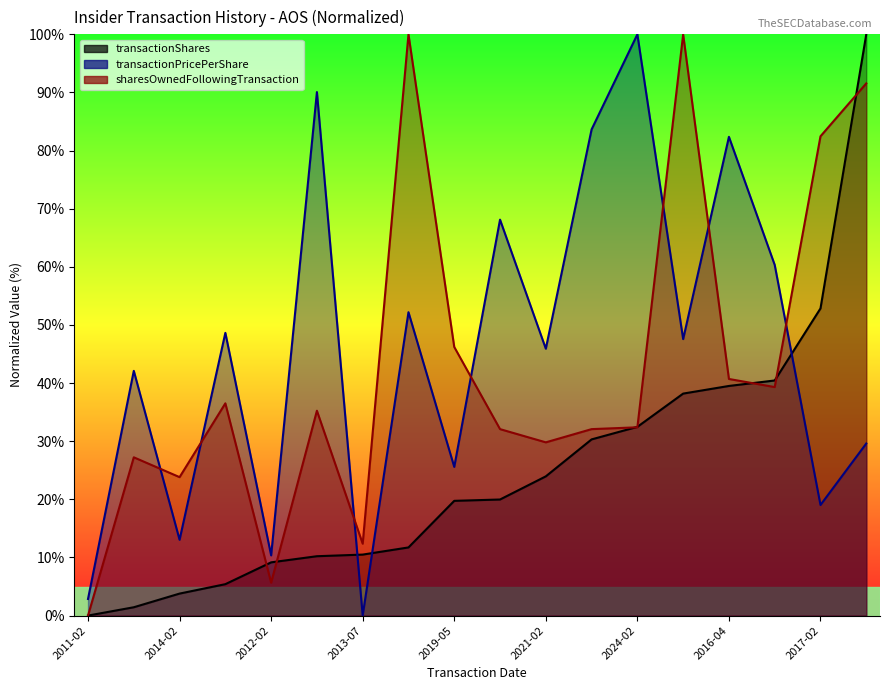

At which category does transactionPricePerShare reach its first local valley?

2014-02